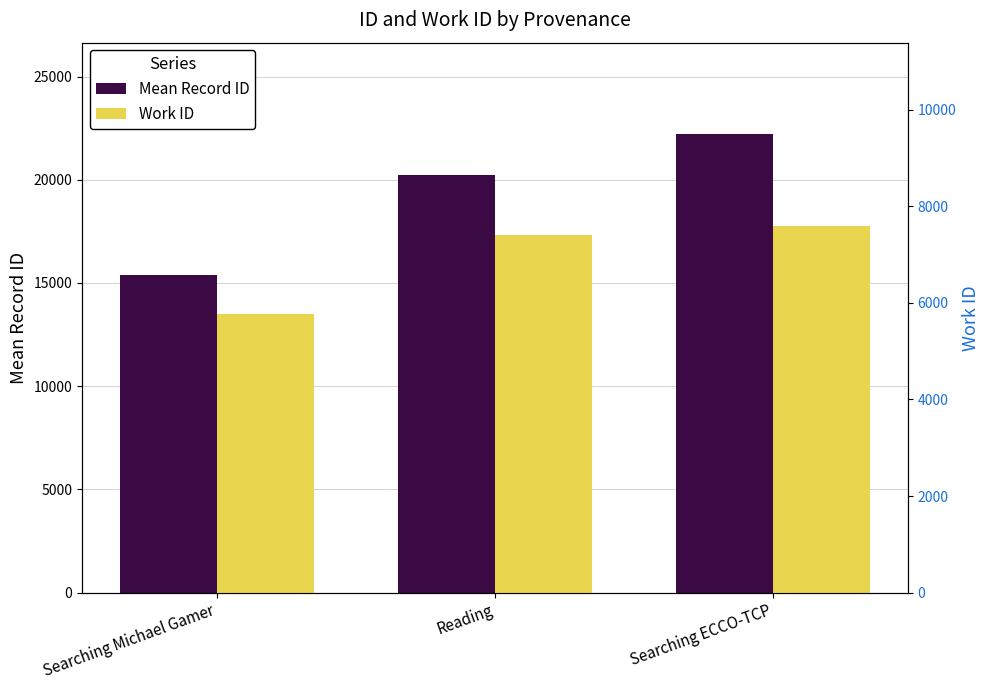

What is the label of the 3rd bar from the right?

Searching Michael Gamer